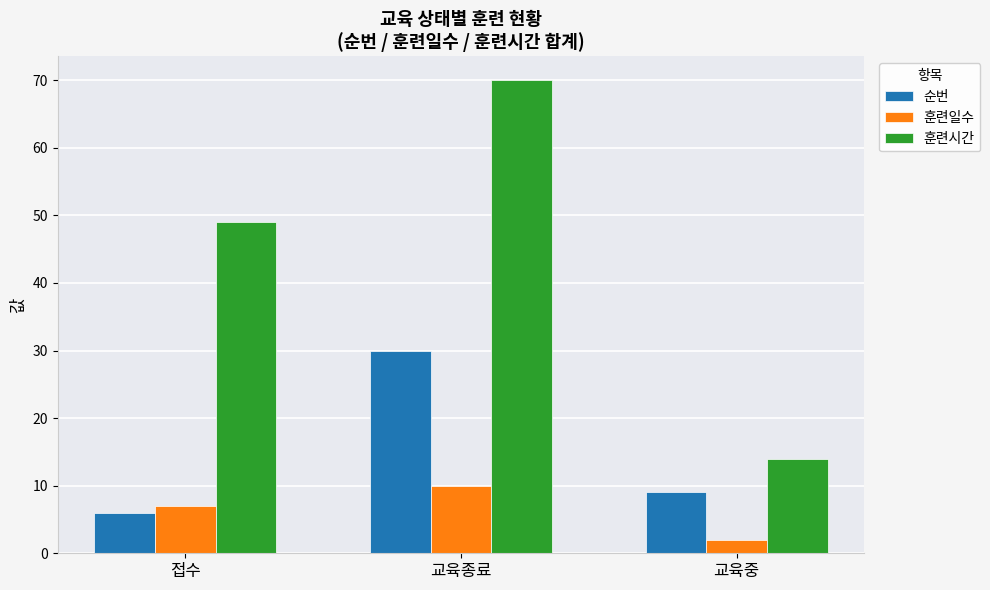

What is the value of the 훈련시간 bar at the 1st from the left?

49